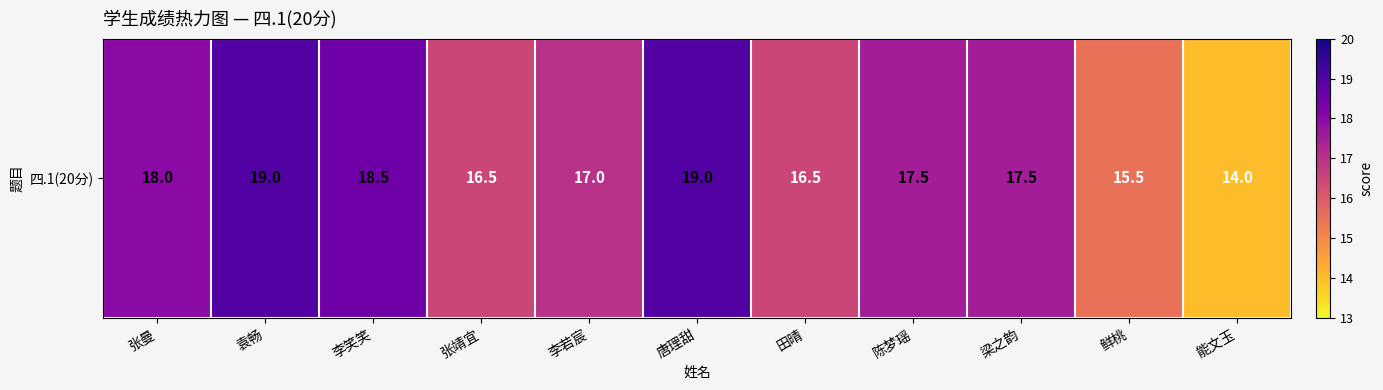

Is it true that the value at 能文玉 is 22.9?

False